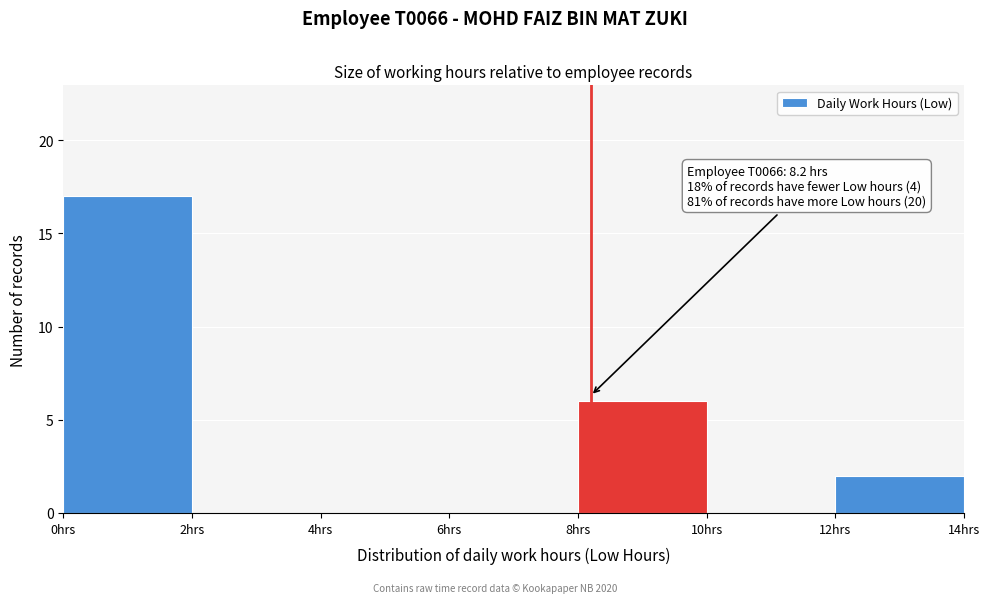

Which range on the x-axis has the tallest bar?

0 to 2